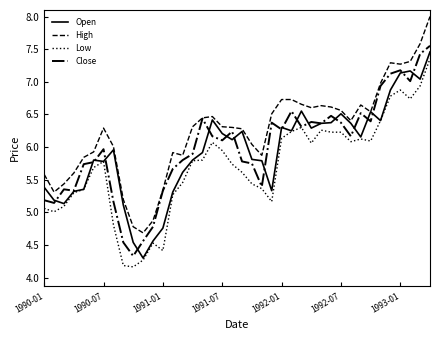

What is the difference between the maximum and second lowest values in the High series?

3.2